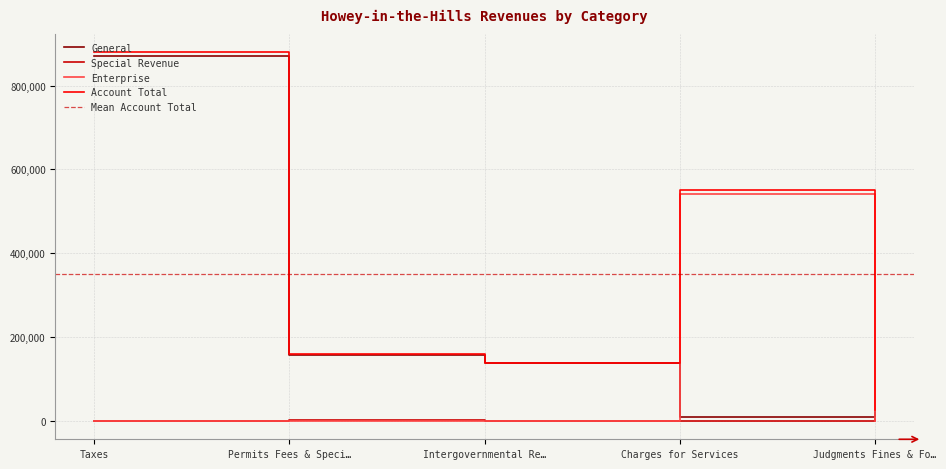

Which category has the highest value in the Enterprise series?

Charges for Services